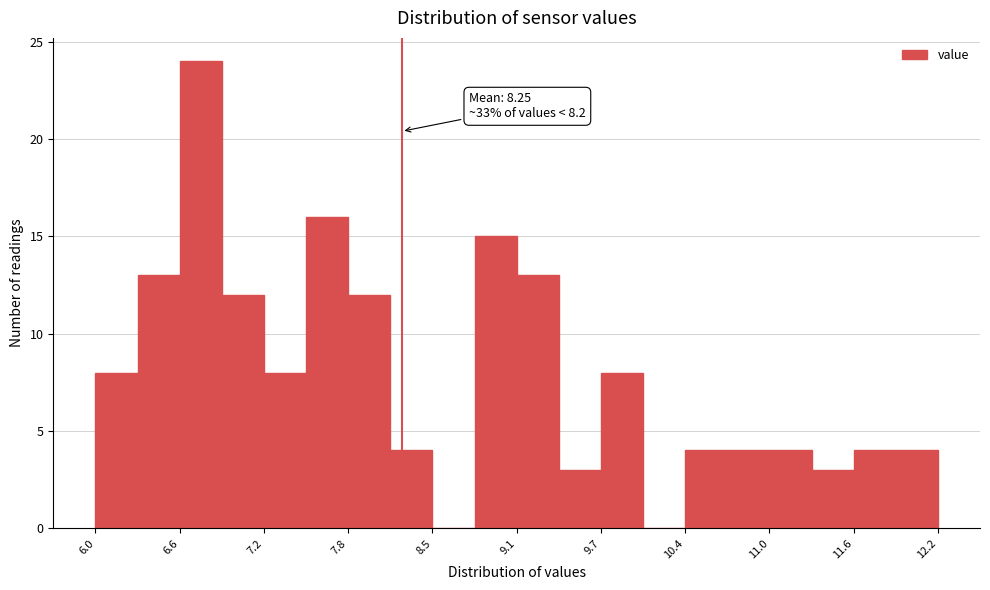

Around what value on the x-axis is the tallest bar? Give the approximate position of its centre, as read against the axis.

6.8